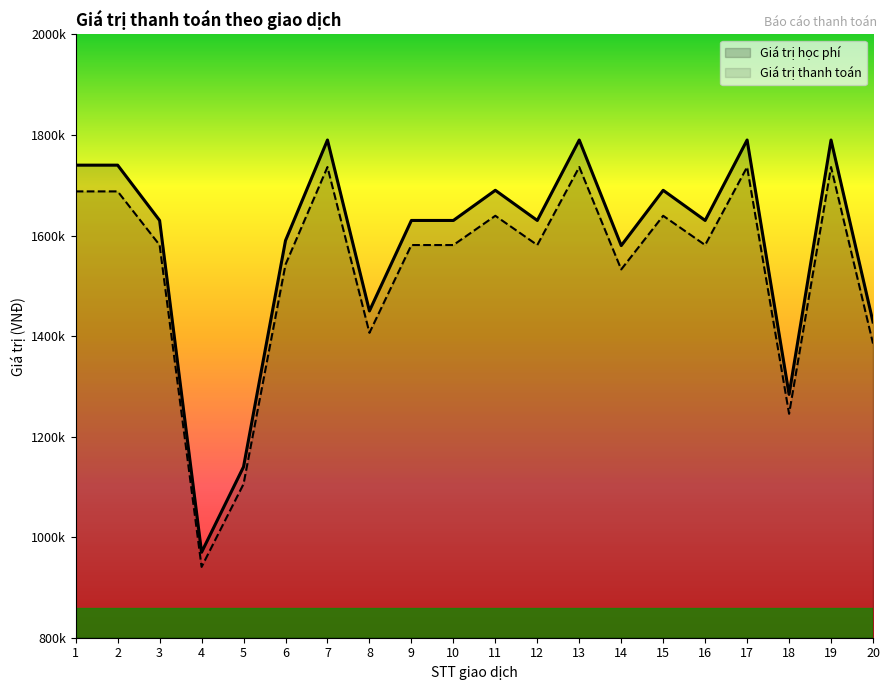

At how many categories does at least one series exceed 1404906?

17